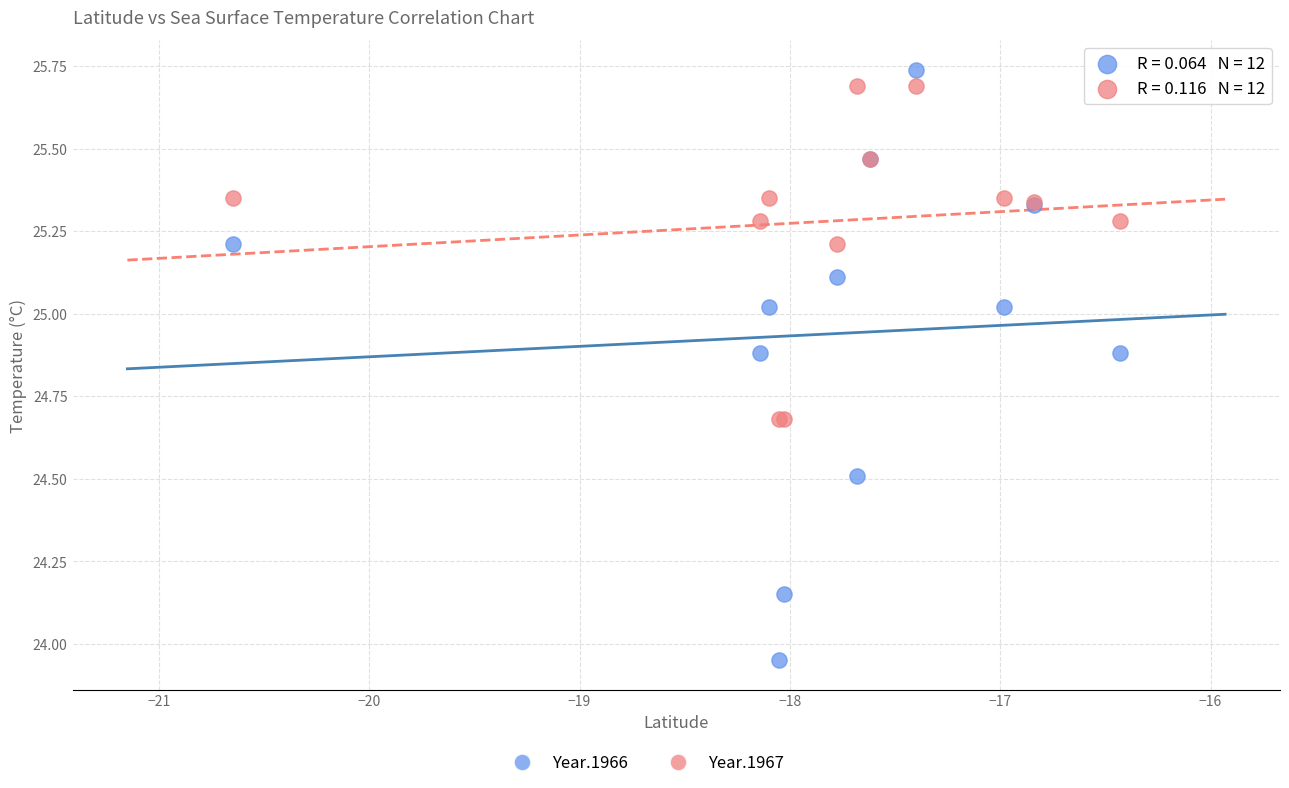

Which series reaches the minimum Y coordinate?

Year.1966